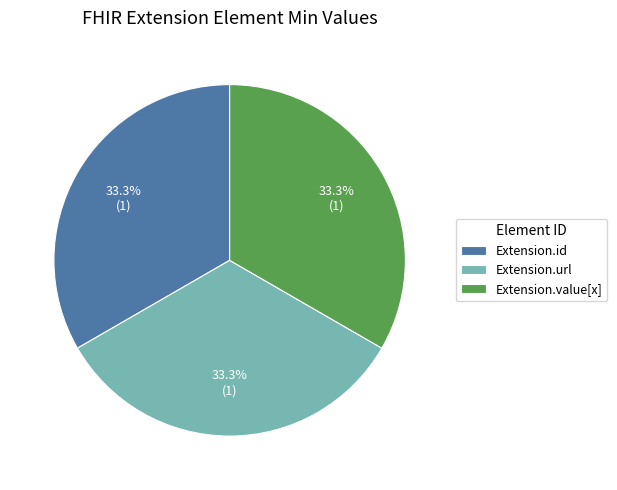

Does any single category account for the majority?

No